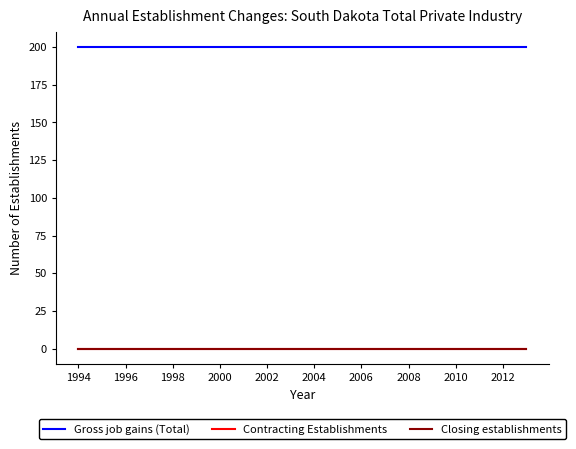

What is the greatest value displayed?

200